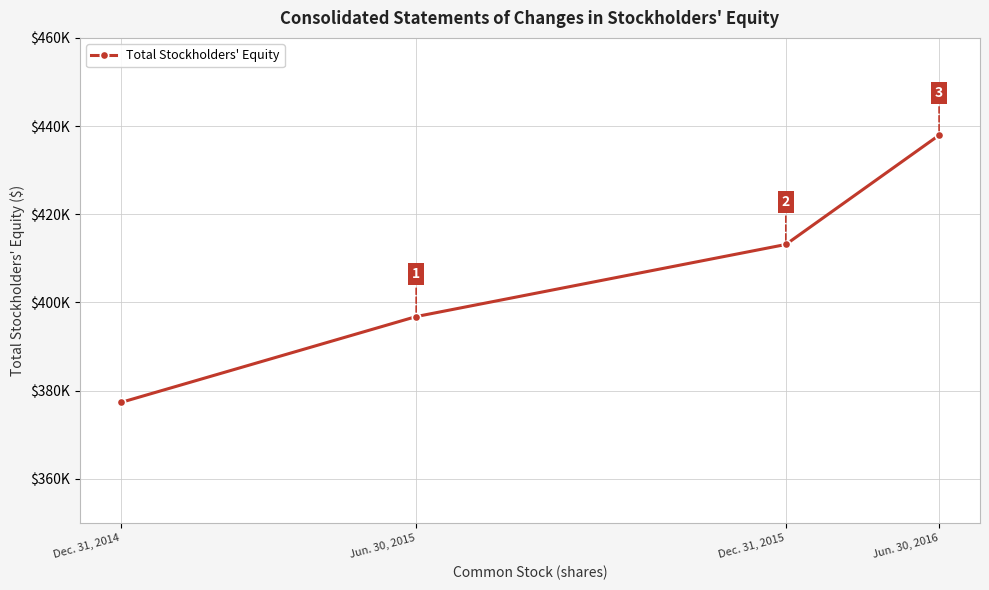

What is the label of the 1st point from the left?

Dec. 31, 2014